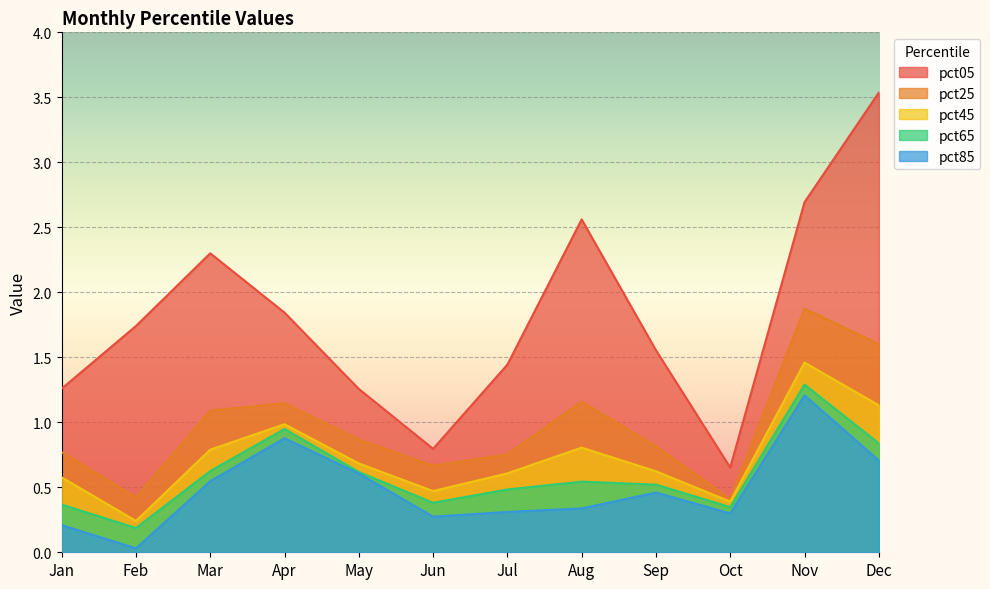

Reading right to left, what are all the values shown in this chart?

pct05: Dec=3.5	Nov=2.7	Oct=0.7	Sep=1.6	Aug=2.6	Jul=1.4	Jun=0.8	May=1.3	Apr=1.8	Mar=2.3	Feb=1.7	Jan=1.3
pct25: Dec=1.6	Nov=1.9	Oct=0.4	Sep=0.8	Aug=1.2	Jul=0.8	Jun=0.7	May=0.9	Apr=1.1	Mar=1.1	Feb=0.4	Jan=0.8
pct45: Dec=1.1	Nov=1.5	Oct=0.4	Sep=0.6	Aug=0.8	Jul=0.6	Jun=0.5	May=0.7	Apr=1.0	Mar=0.8	Feb=0.2	Jan=0.6
pct65: Dec=0.8	Nov=1.3	Oct=0.3	Sep=0.5	Aug=0.5	Jul=0.5	Jun=0.4	May=0.6	Apr=0.9	Mar=0.6	Feb=0.2	Jan=0.4
pct85: Dec=0.7	Nov=1.2	Oct=0.3	Sep=0.5	Aug=0.3	Jul=0.3	Jun=0.3	May=0.6	Apr=0.9	Mar=0.5	Feb=0.0	Jan=0.2